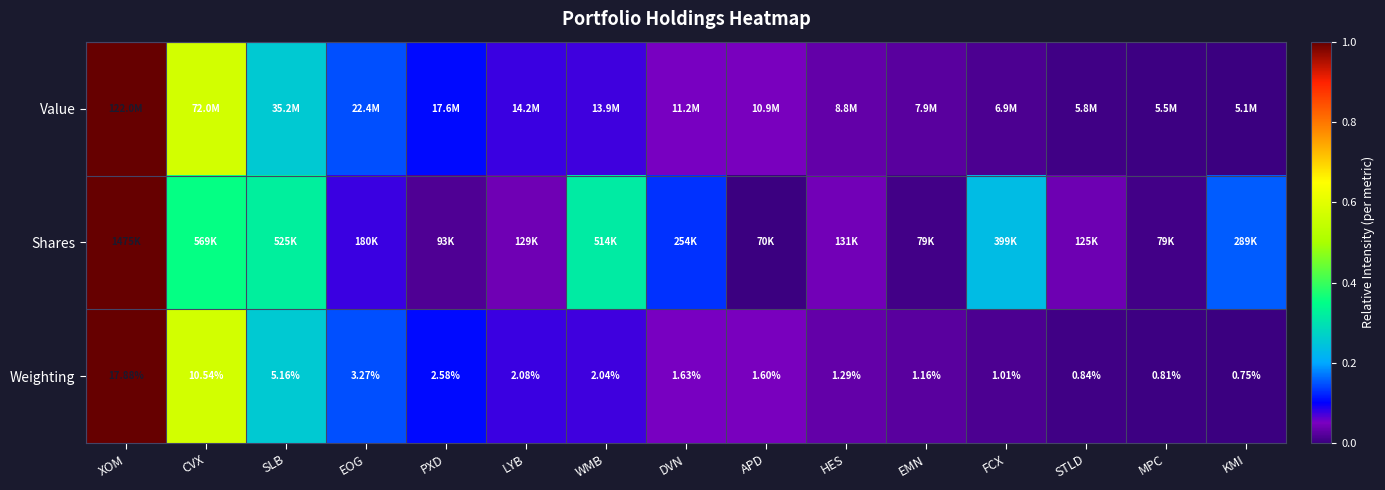

How many categories are shown in the chart?

15